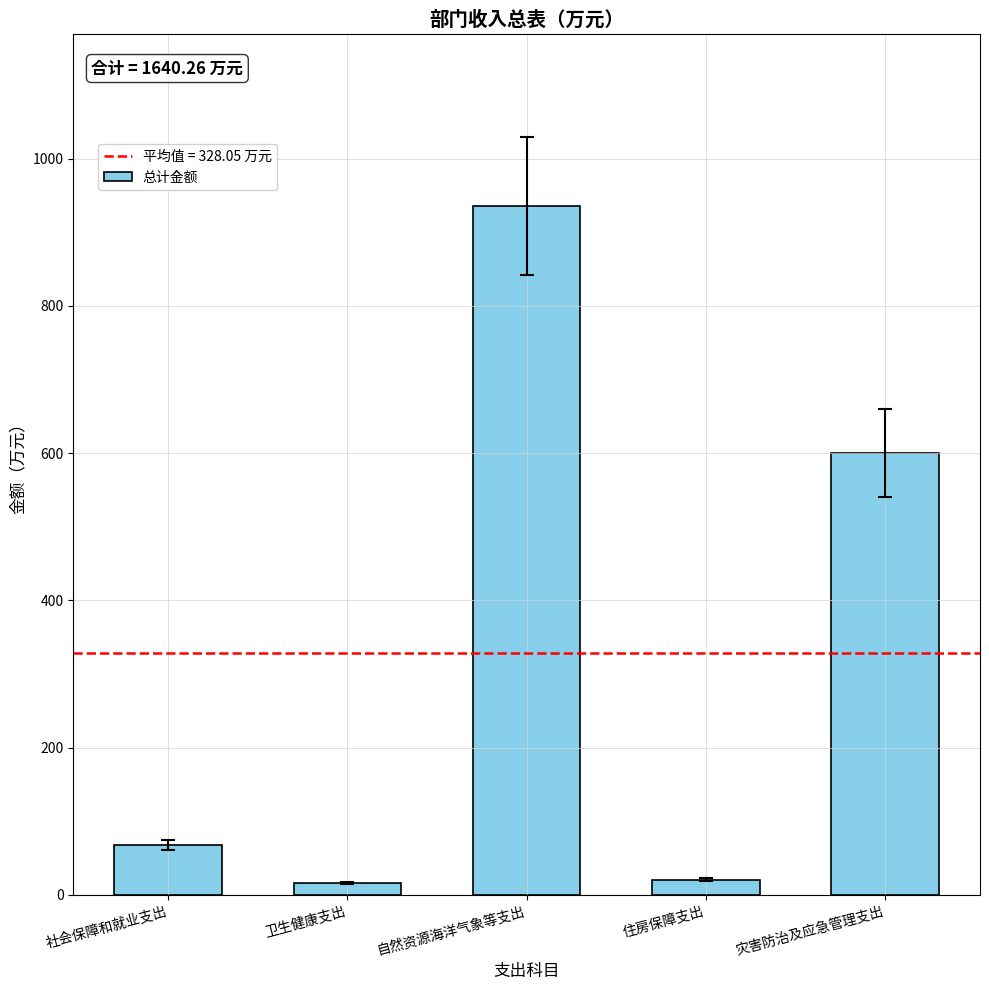

The chart shows a value of 16.0 at 卫生健康支出. True or false?

True